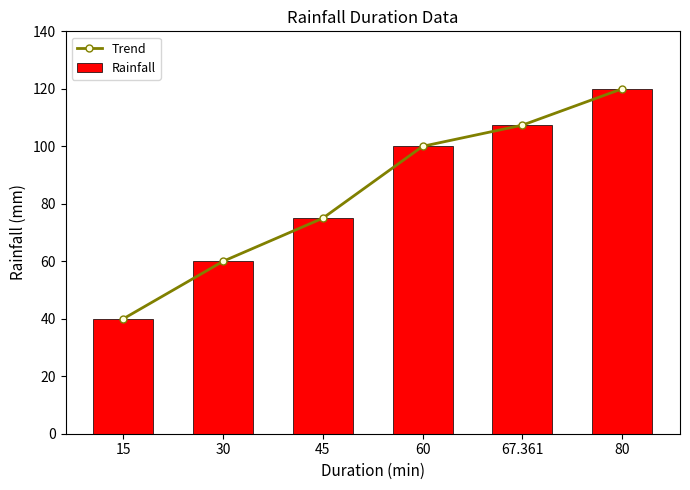

What is the difference between the maximum and second lowest values in the Rainfall series?

60.0